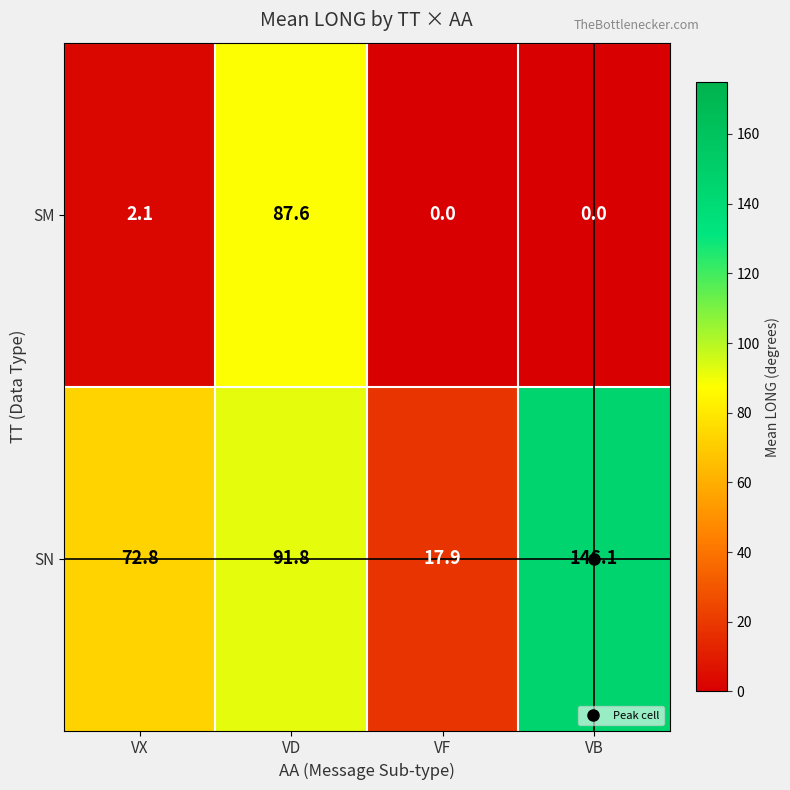

At which label does SM first exceed 2?

VX